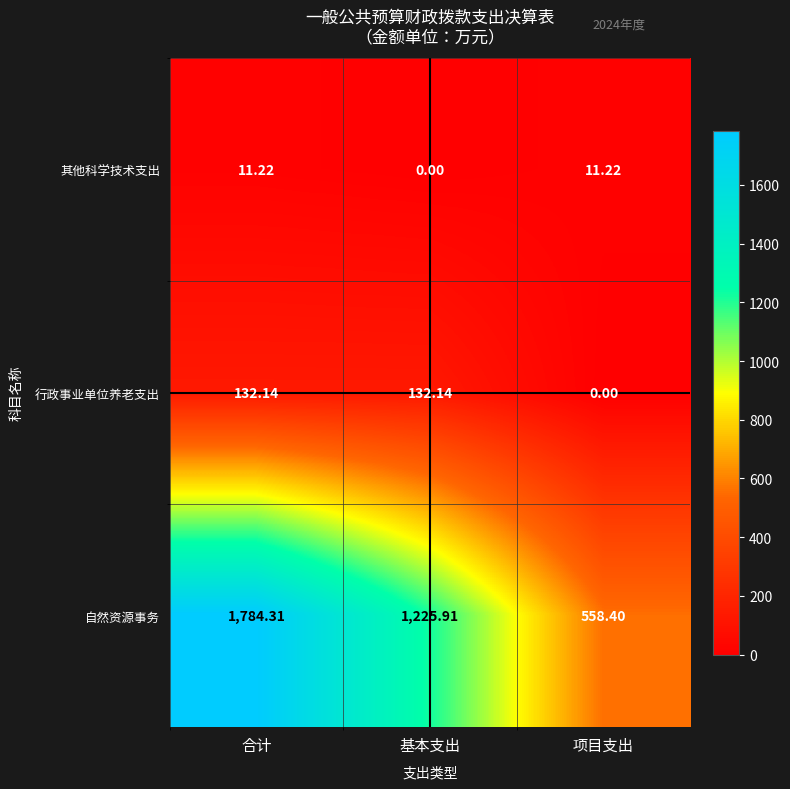

Between 合计 and 项目支出, which series saw the biggest shift?

自然资源事务